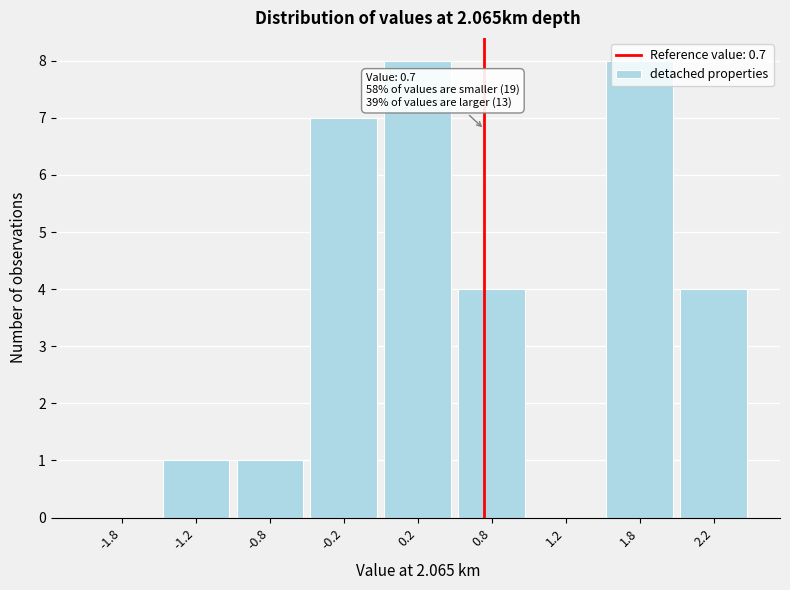

What is the maximum value shown in the chart?

8